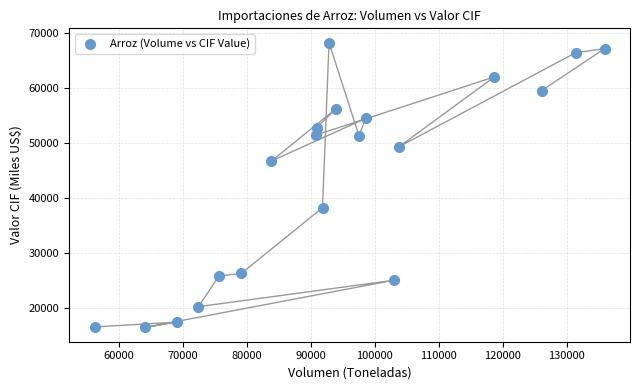

What is the range of Y values (max minus min)?

51953.5